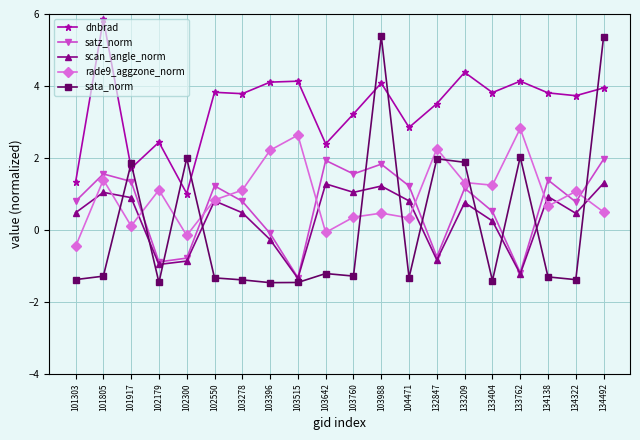

Is the value of scan_angle_norm at 101303 greater than the value of satz_norm at 134322?

No